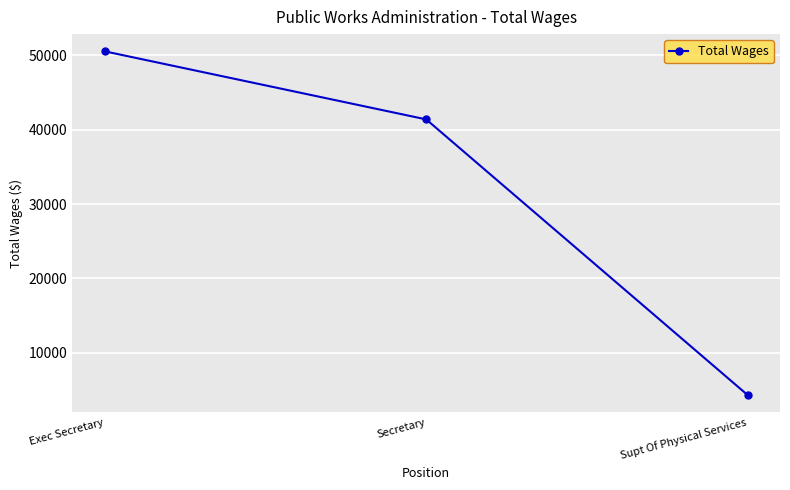

How many values are between 4306 and 50538?

3